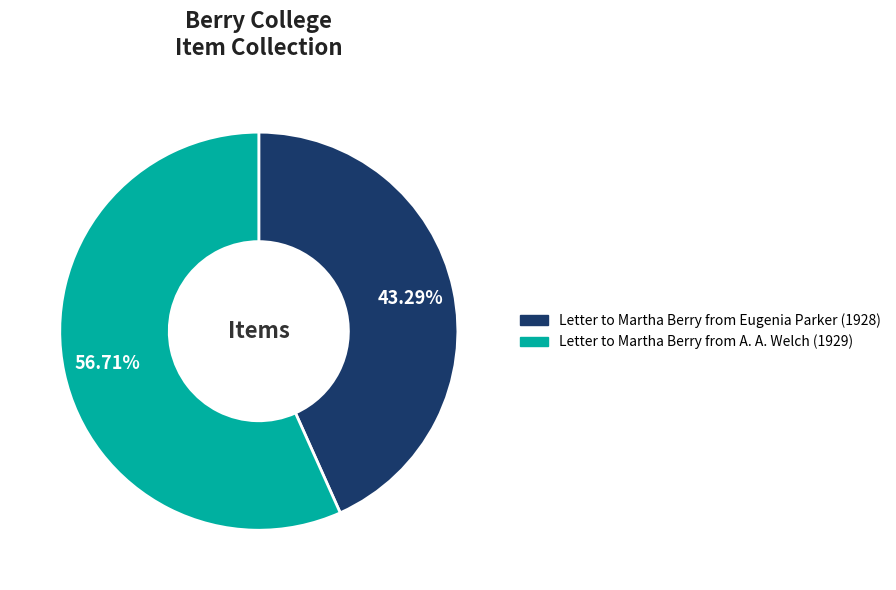

Does Letter to Martha Berry from A. A. Welch (1929) represent more than half of the total?

Yes